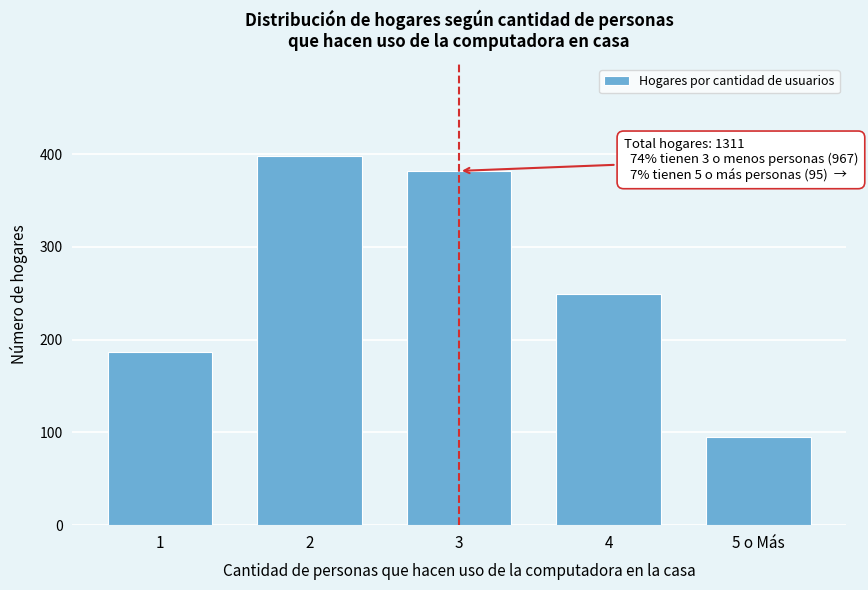

Reading left to right, extract all data points from this chart.

187	398	382	249	95